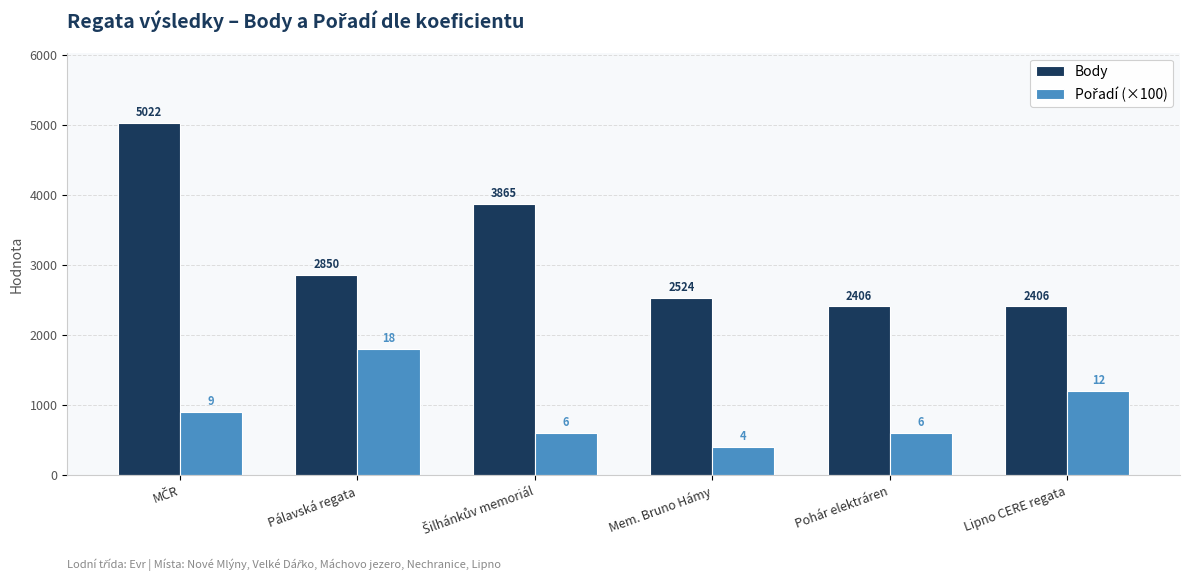

What is the difference between the maximum and minimum values in the Body series?

2616